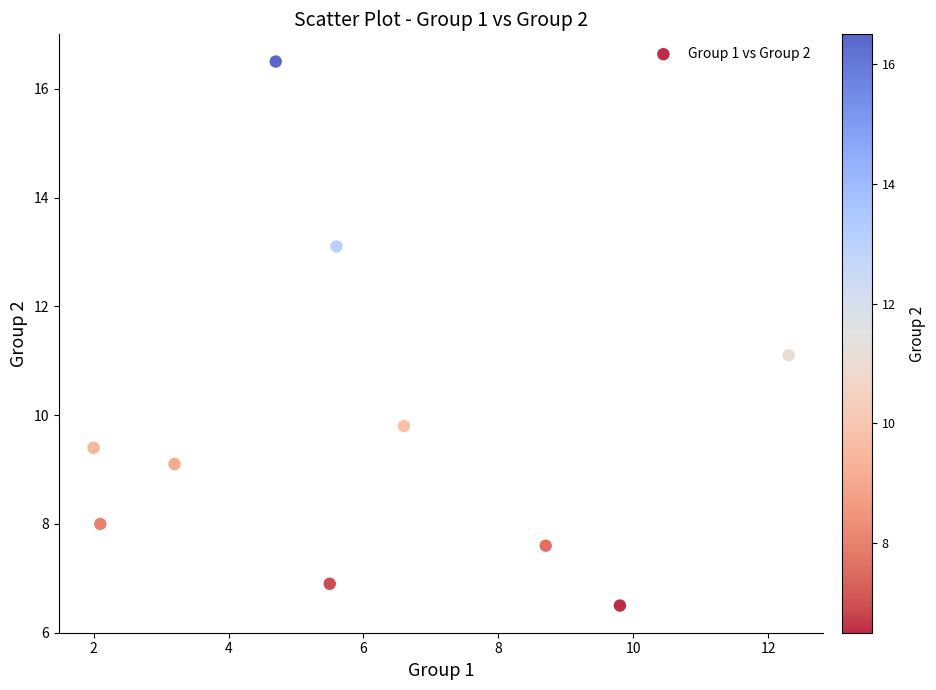

What is the average Y value?

9.8